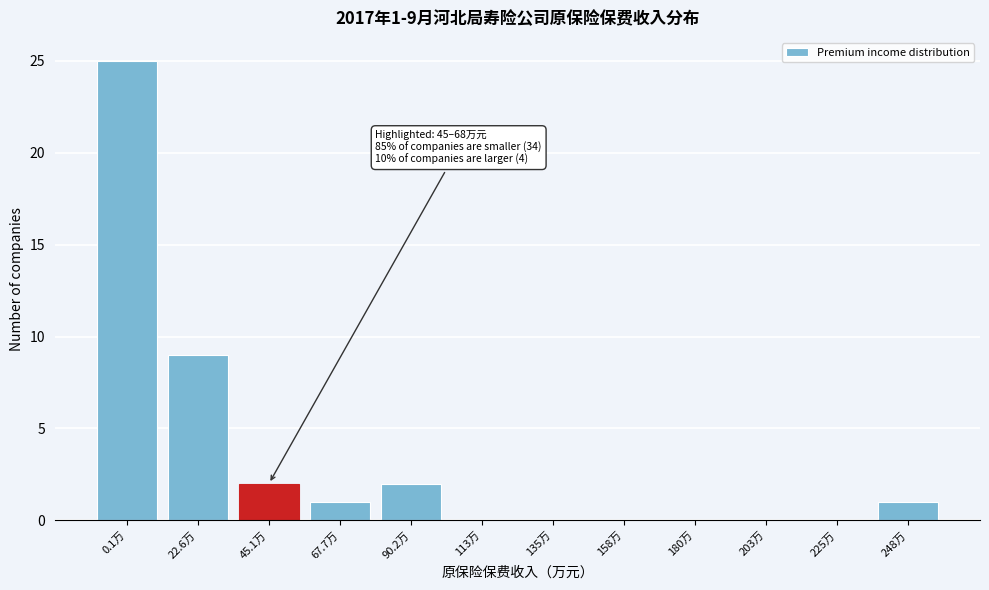

Reading left to right, what are all the values shown in this chart?

0.1万=25	22.6万=9	45.1万=2	67.7万=1	90.2万=2	113万=0	135万=0	158万=0	180万=0	203万=0	225万=0	248万=1